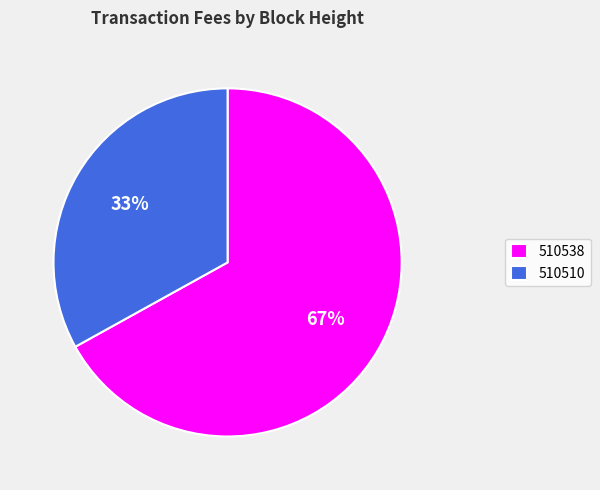

Is the sum of 510538 and 510510 greater than half?

Yes